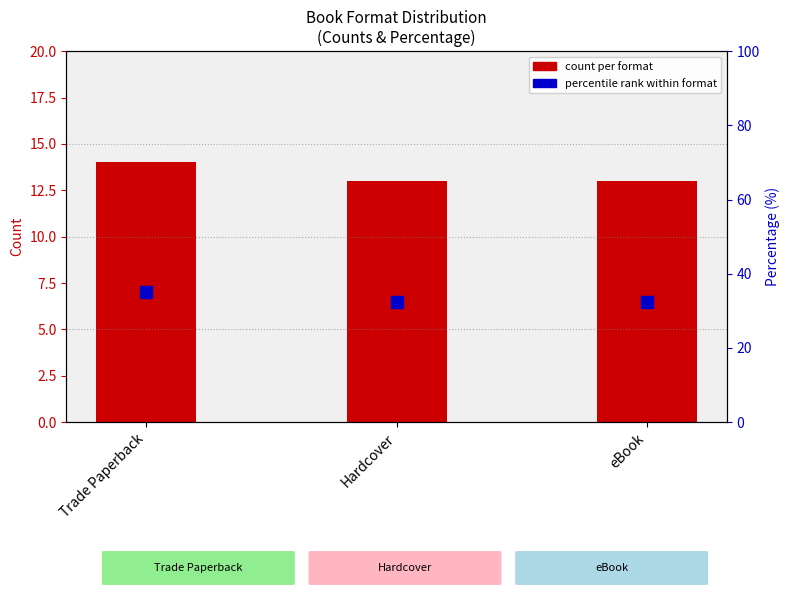

Which series has the largest total across all categories?

percentile rank within format